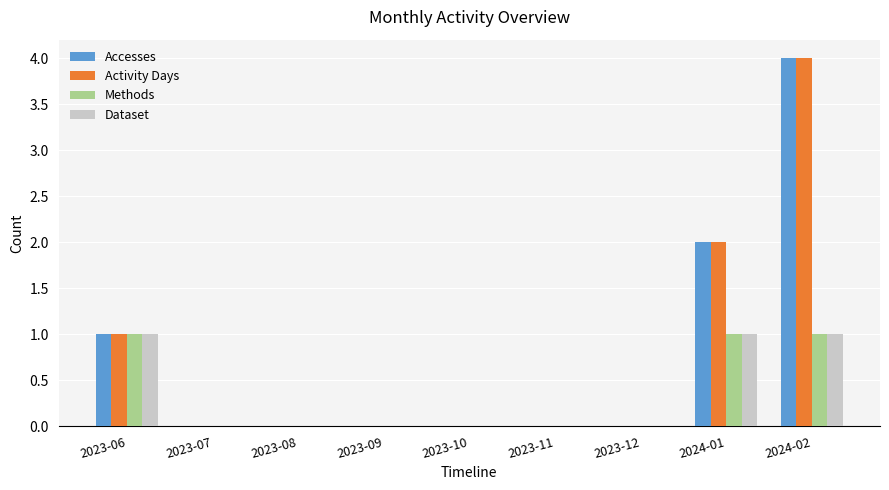

Does the chart contain stacked bars?

No